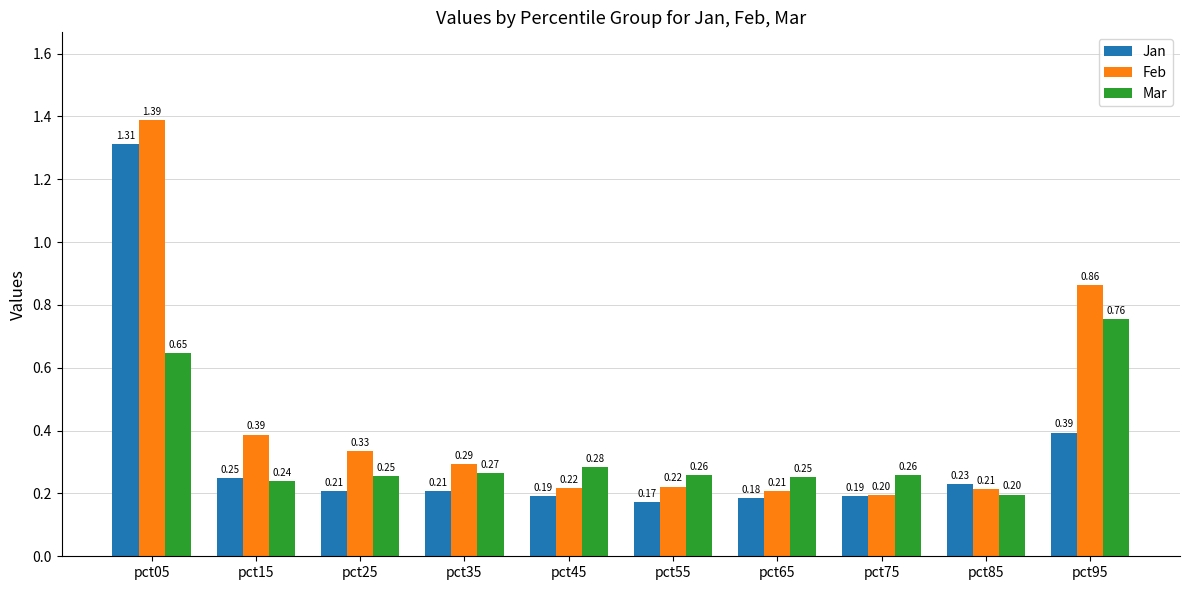

What is the spread (max minus min) of values at pct75?

0.1